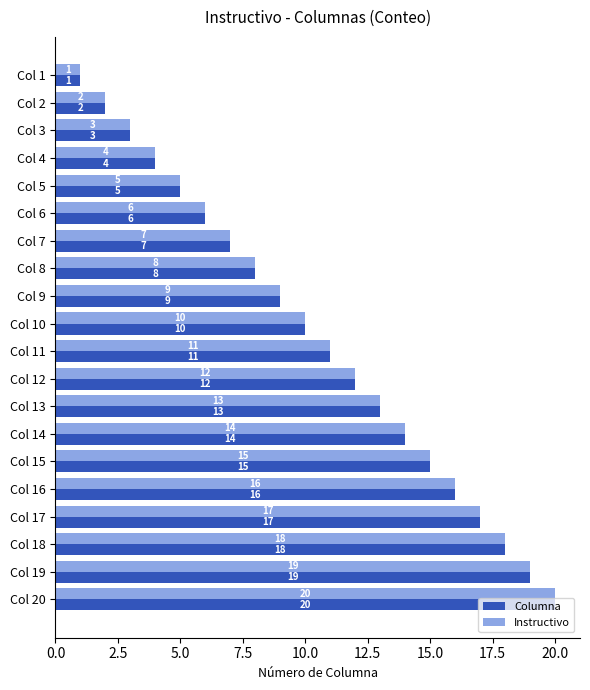

What is the difference between the maximum and minimum values in the Columna series?

19